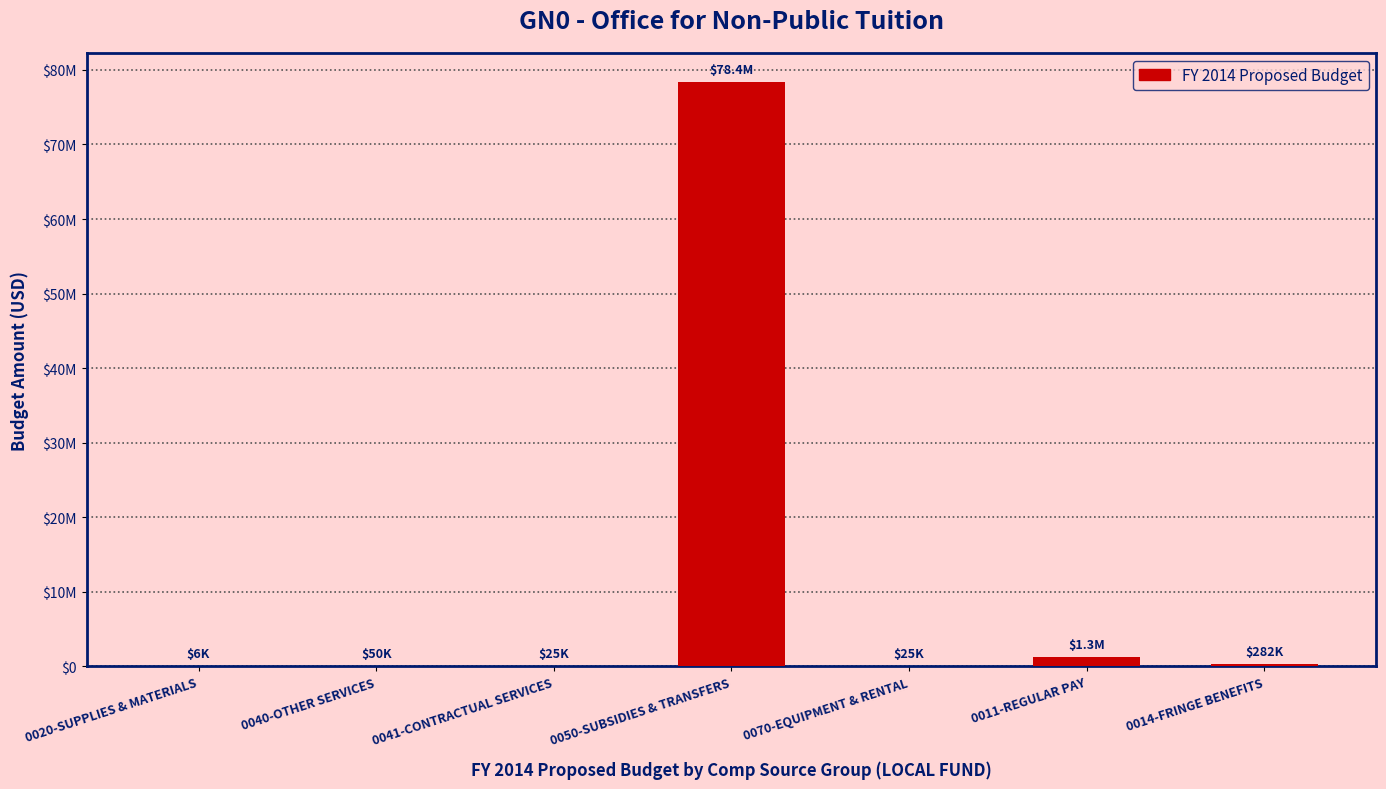

Rank the categories by value from lowest to highest.

0020-SUPPLIES & MATERIALS, 0041-CONTRACTUAL SERVICES, 0070-EQUIPMENT & RENTAL, 0040-OTHER SERVICES, 0014-FRINGE BENEFITS, 0011-REGULAR PAY, 0050-SUBSIDIES & TRANSFERS